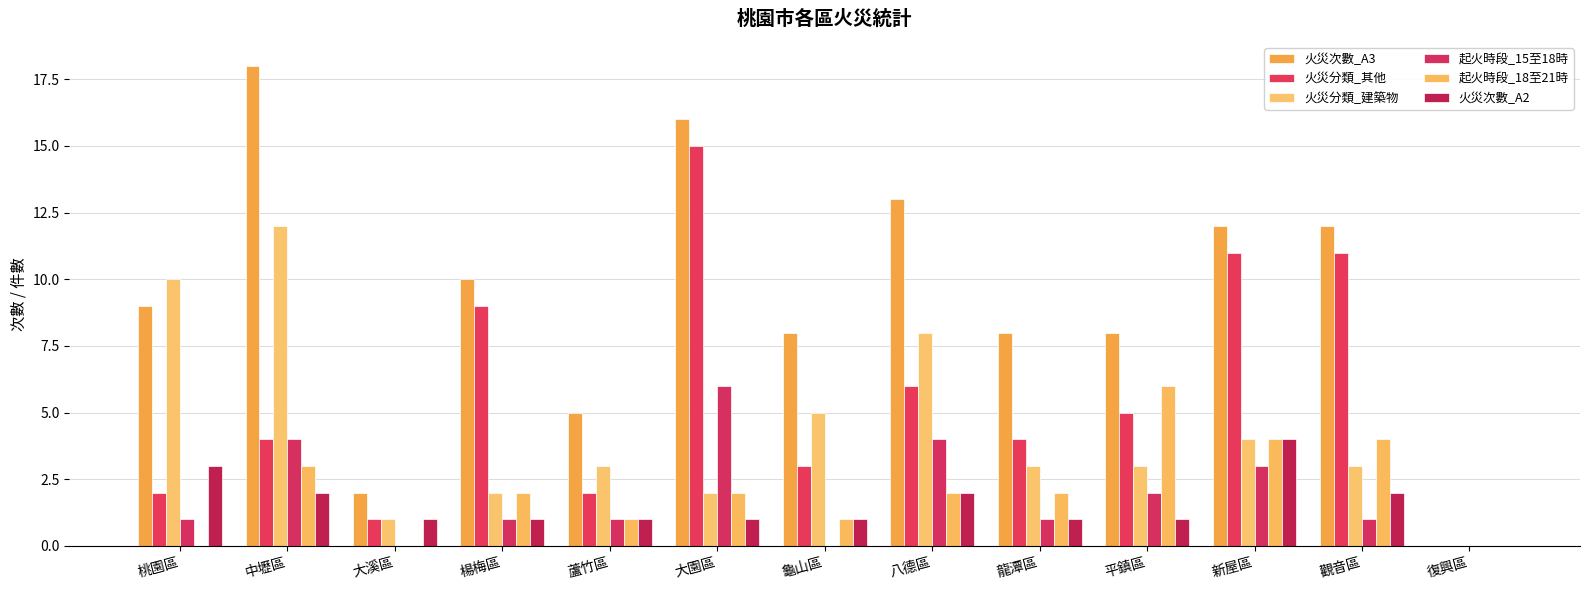

At which label is 火災分類_其他 closest to 7?

八德區